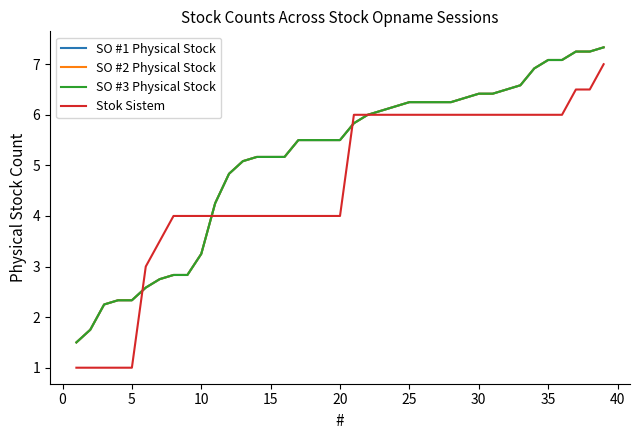

Is this an area chart (filled region under the line)?

No